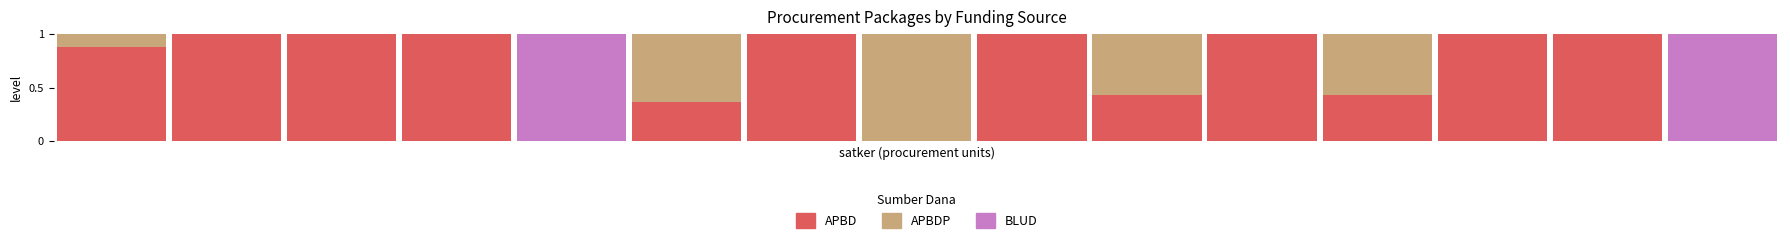

What is the difference between the maximum and minimum values in the APBDP series?

1.0